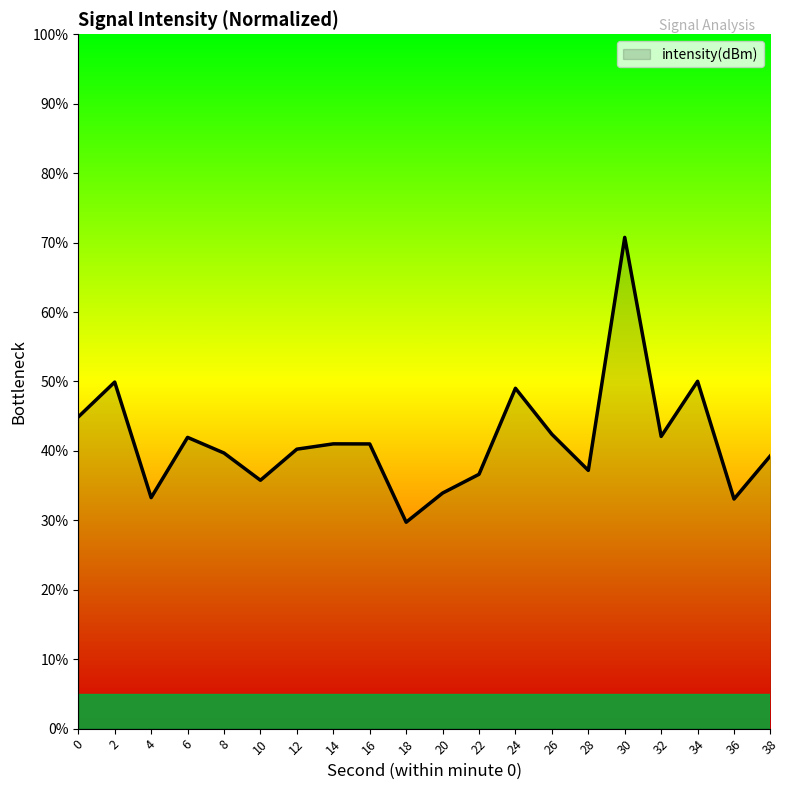

How many lines are shown in the chart?

1